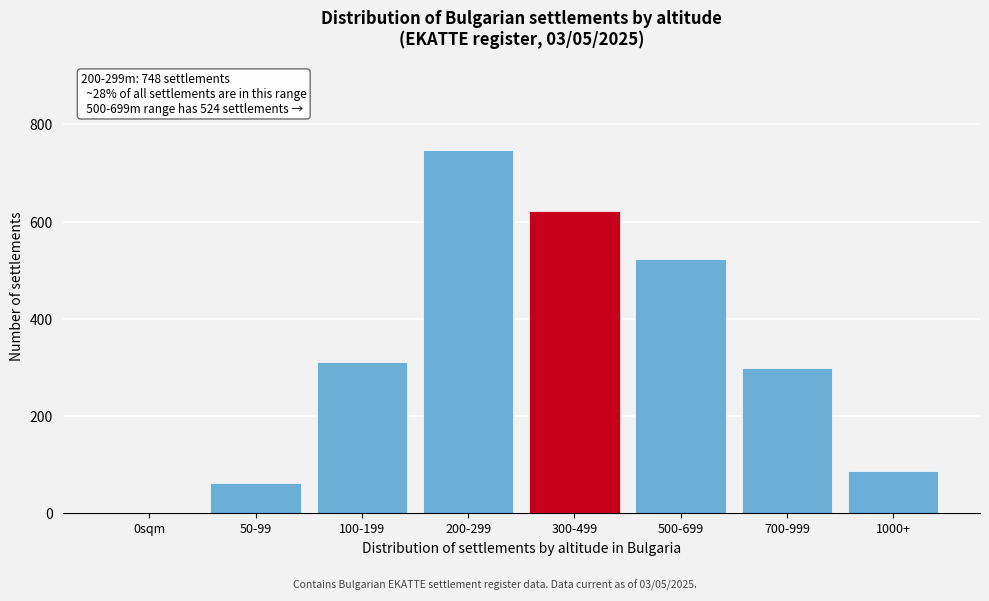

Reading left to right, extract all data points from this chart.

0sqm=0	50-99=62	100-199=312	200-299=748	300-499=621	500-699=524	700-999=298	1000+=87